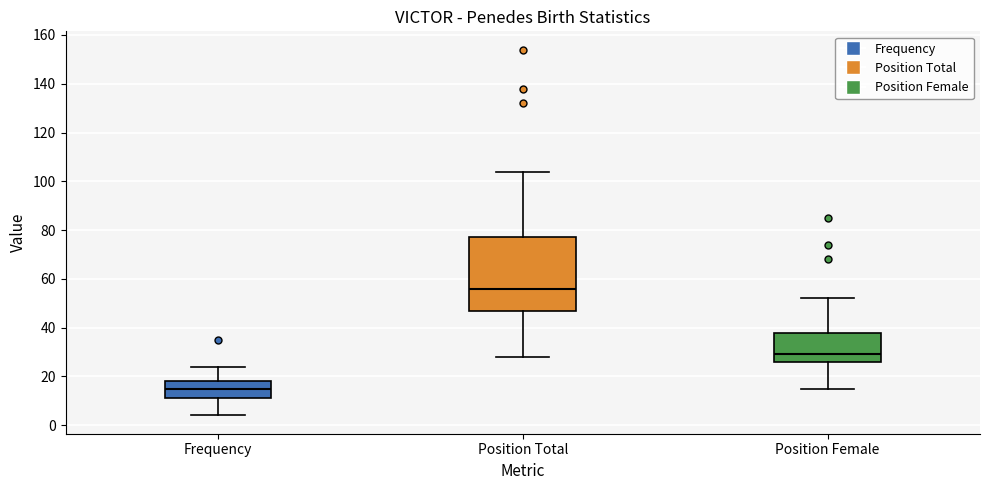

Reading left to right, transcribe this box plot: for each box, give where its median line is, the range the box spans, and where its two whiskers end, as read against the y-axis. The values are not printed on the chart, so give them approximately, as read against the axis.

Frequency: median 16, box 12 to 18, whiskers 4 to 24
Position Total: median 56, box 48 to 78, whiskers 28 to 104
Position Female: median 30, box 26 to 38, whiskers 16 to 52